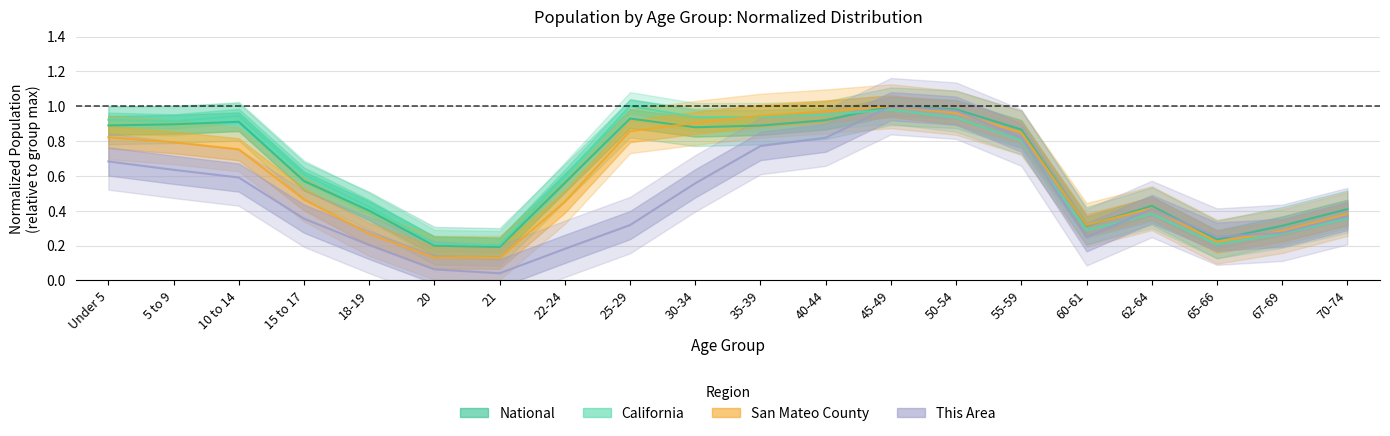

What is the total value across all series at 62-64?

1.6